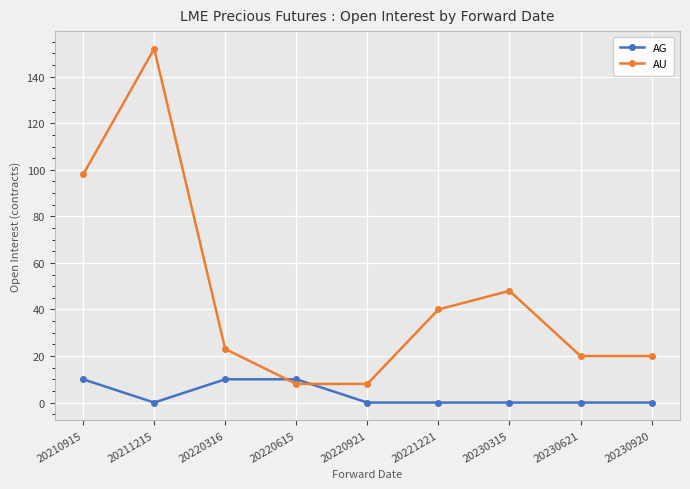

What is the difference between the highest and lowest values at 20220615?

2